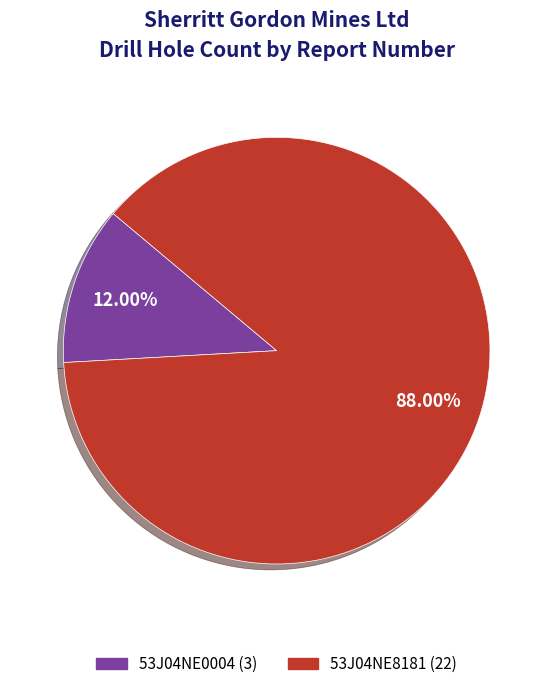

What is the majority slice?

53J04NE8181